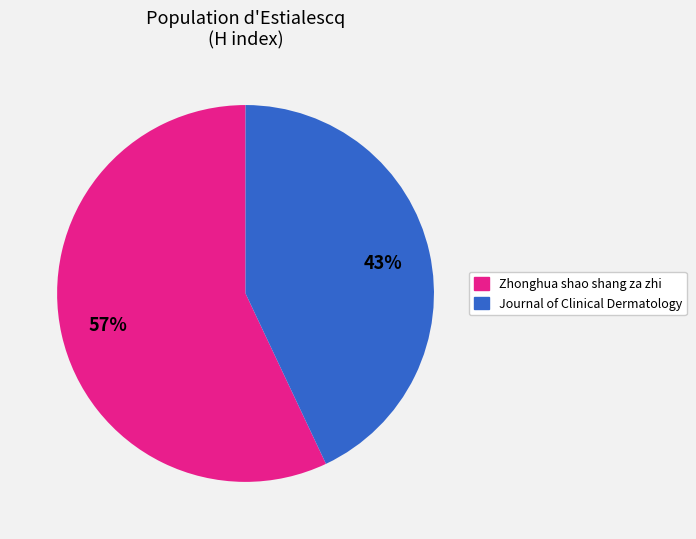

What is the majority slice?

Zhonghua shao shang za zhi